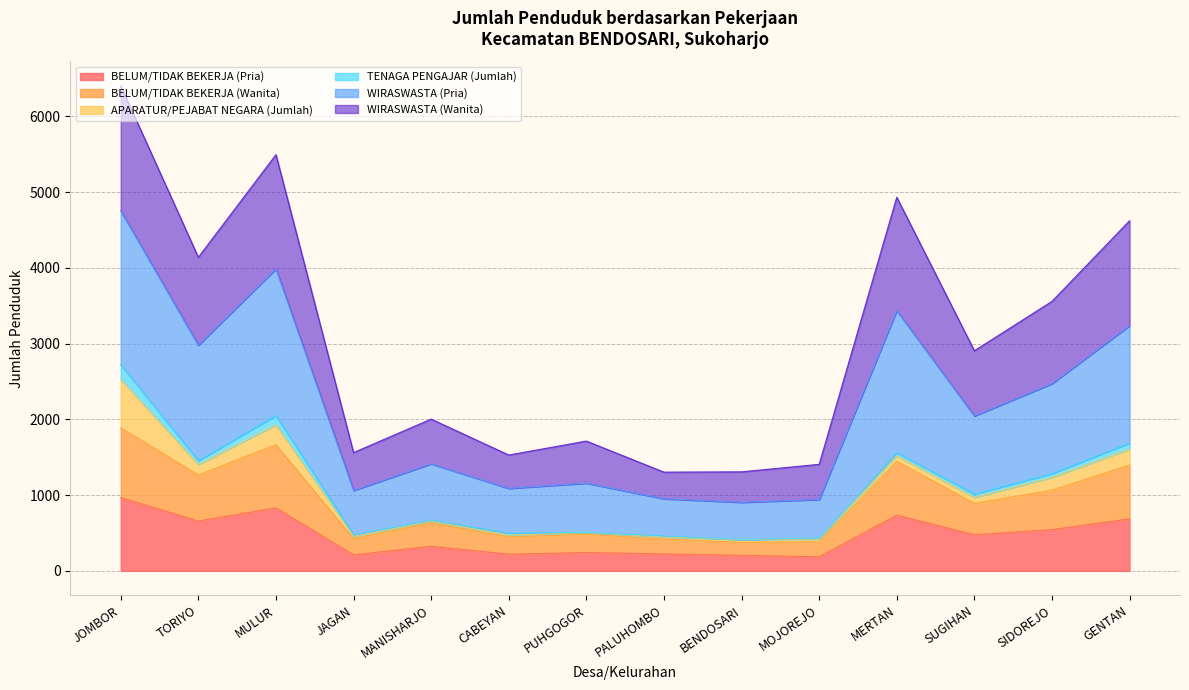

At which category is the sum across all series the highest?

JOMBOR